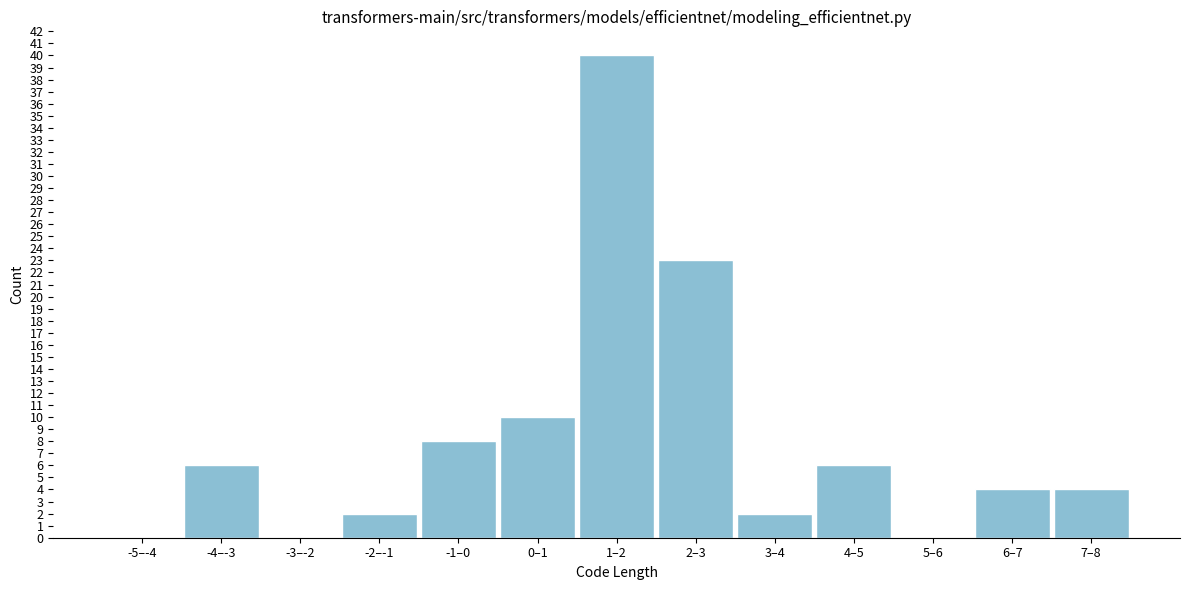

Reading left to right, list all the values displayed in this chart.

-5–-4=0	-4–-3=6	-3–-2=0	-2–-1=2	-1–0=8	0–1=10	1–2=40	2–3=23	3–4=2	4–5=6	5–6=0	6–7=4	7–8=4